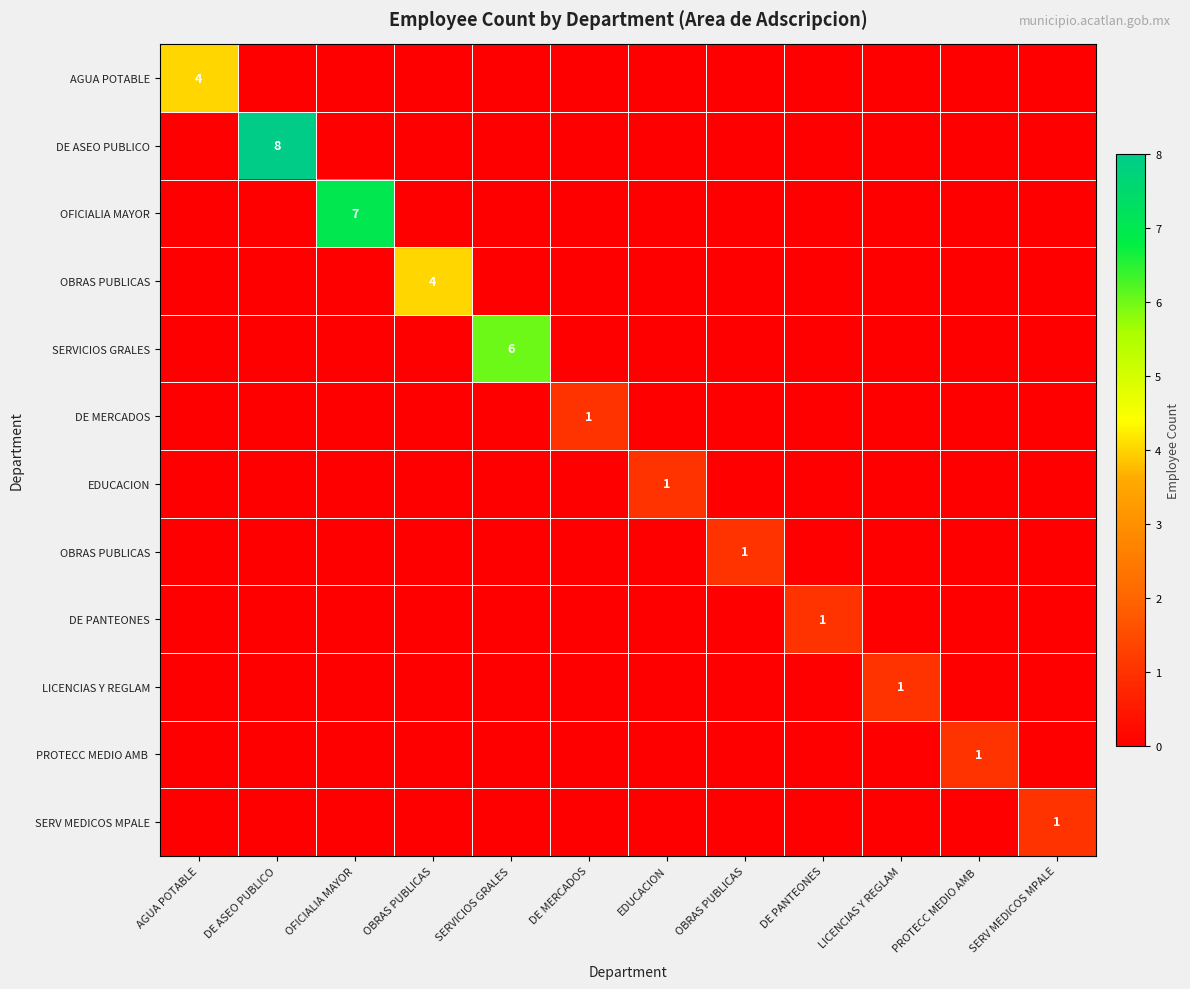

What is the total value across all series at OBRAS PUBLICAS?

4